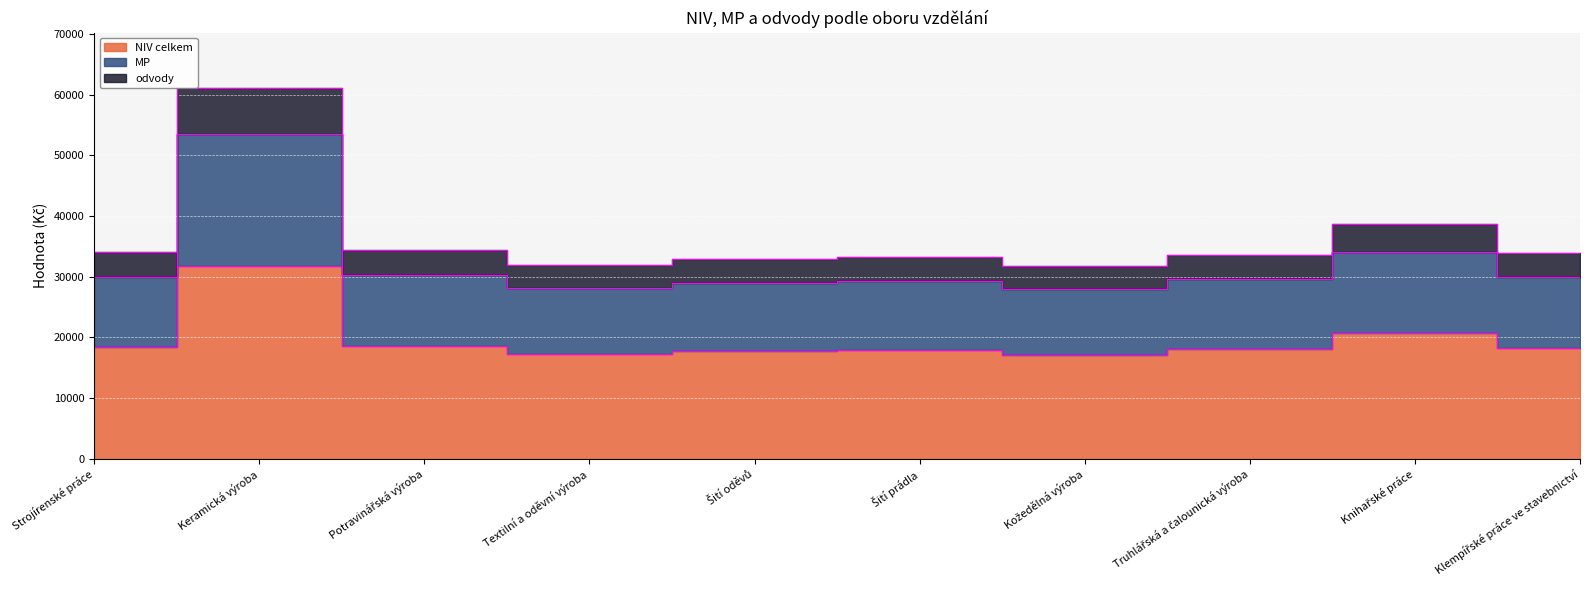

Read the NIV celkem value at Truhlářská a čalounická výroba.

18098